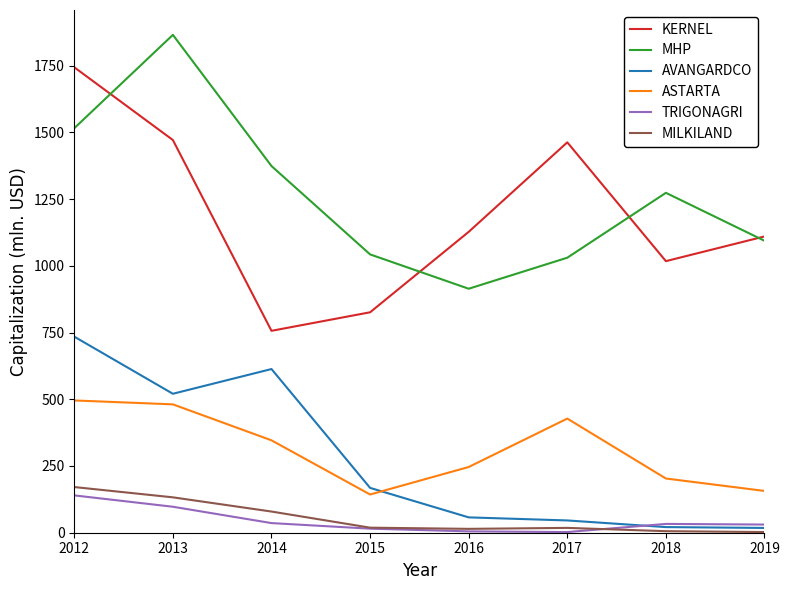

Is this an area chart (filled region under the line)?

No